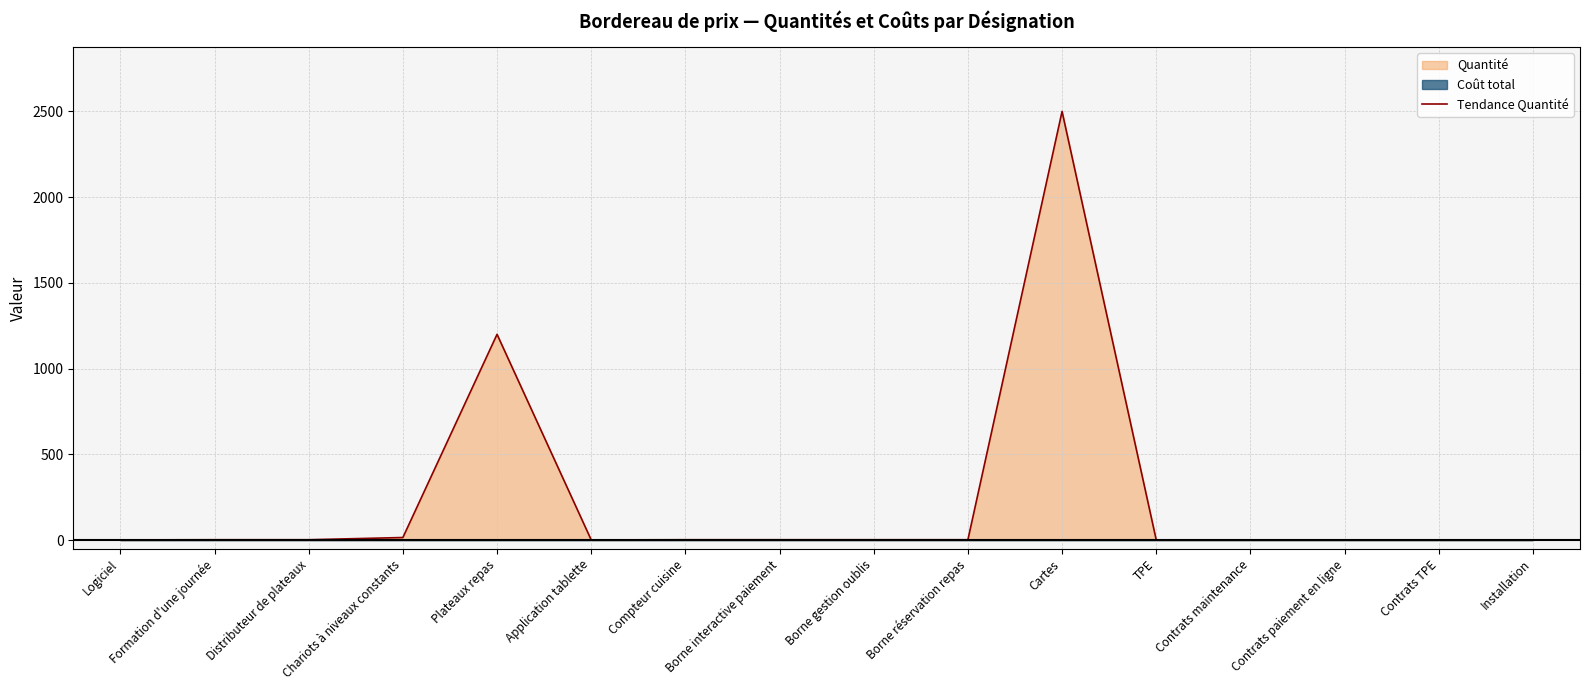

True or false: the data shows 0 at Installation.

False